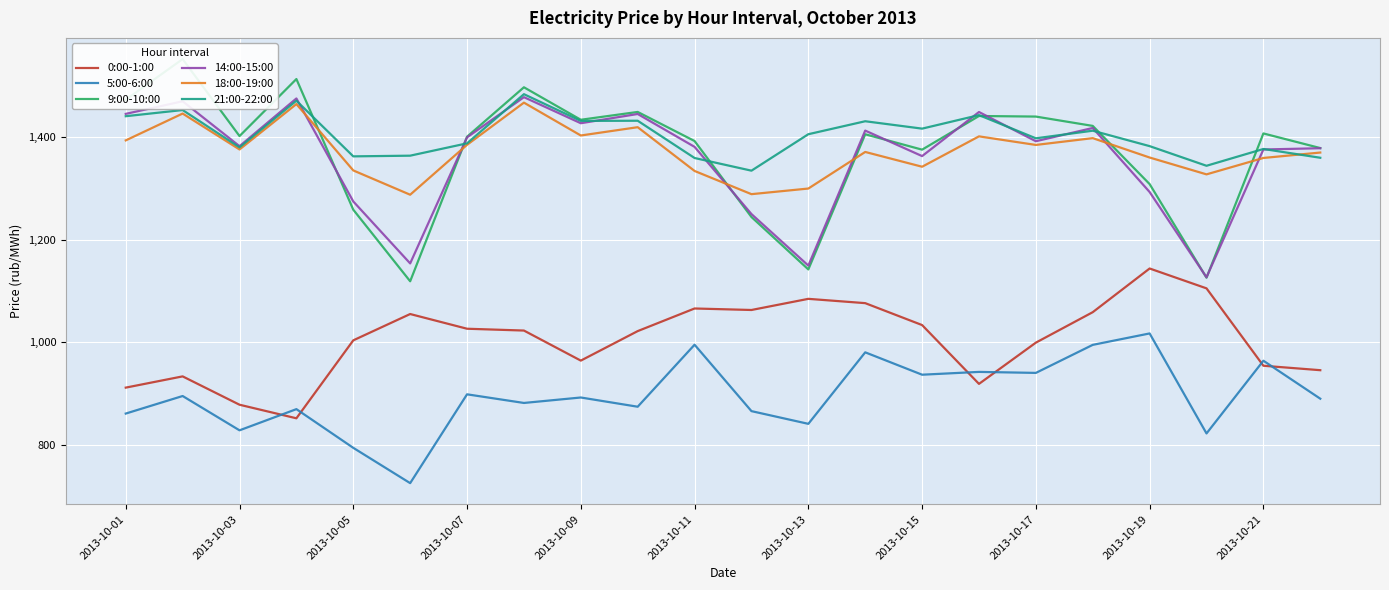

What is the smallest value displayed?

724.6